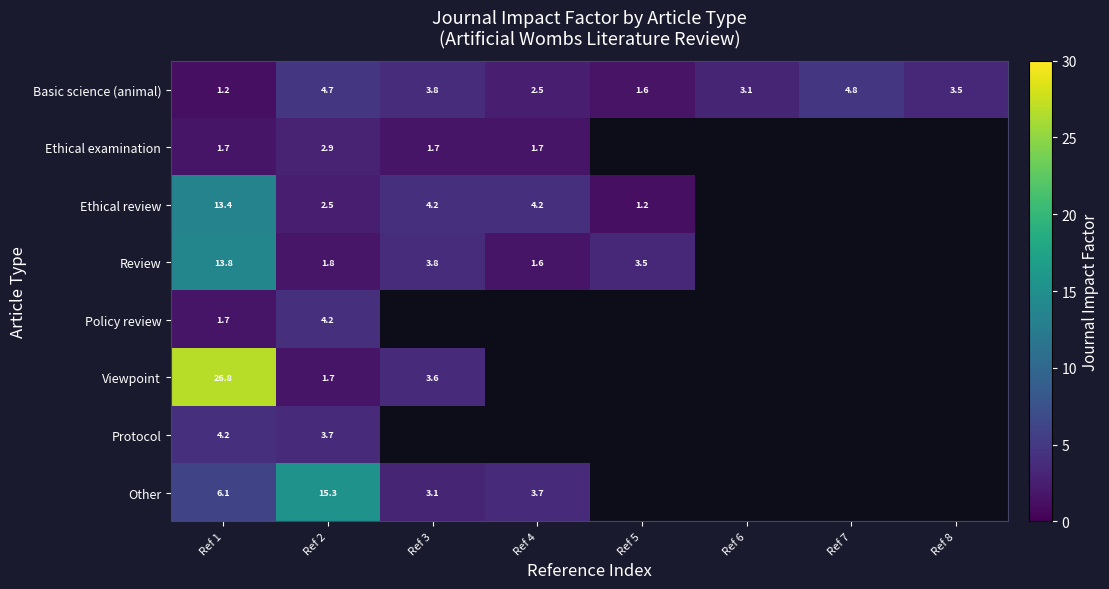

Between Ref 2 and Ref 8, which is larger?

Ref 2